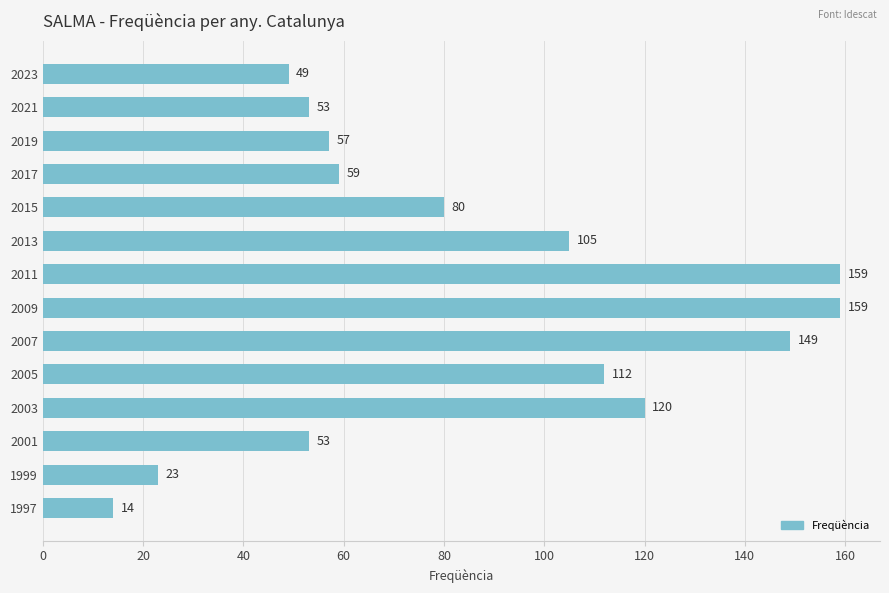

Reading top to bottom, extract all data points from this chart.

49	53	57	59	80	105	159	159	149	112	120	53	23	14